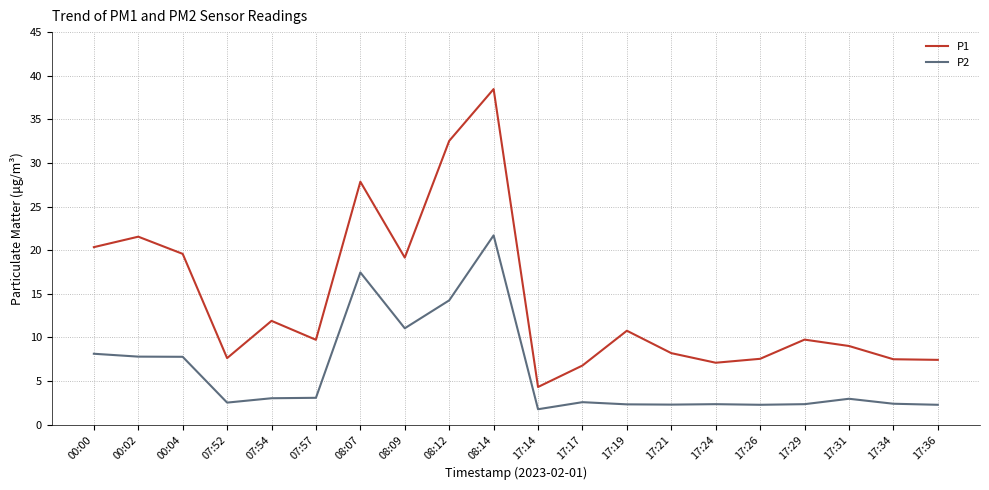

Which series has the largest range (max minus min)?

P1